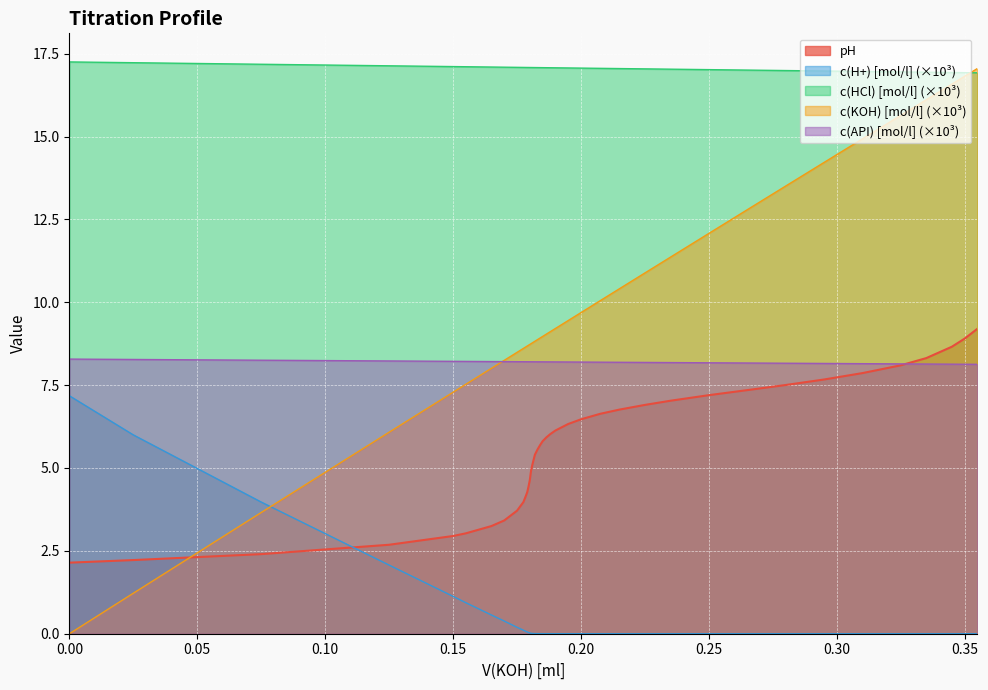

How many distinct data groups are displayed?

5